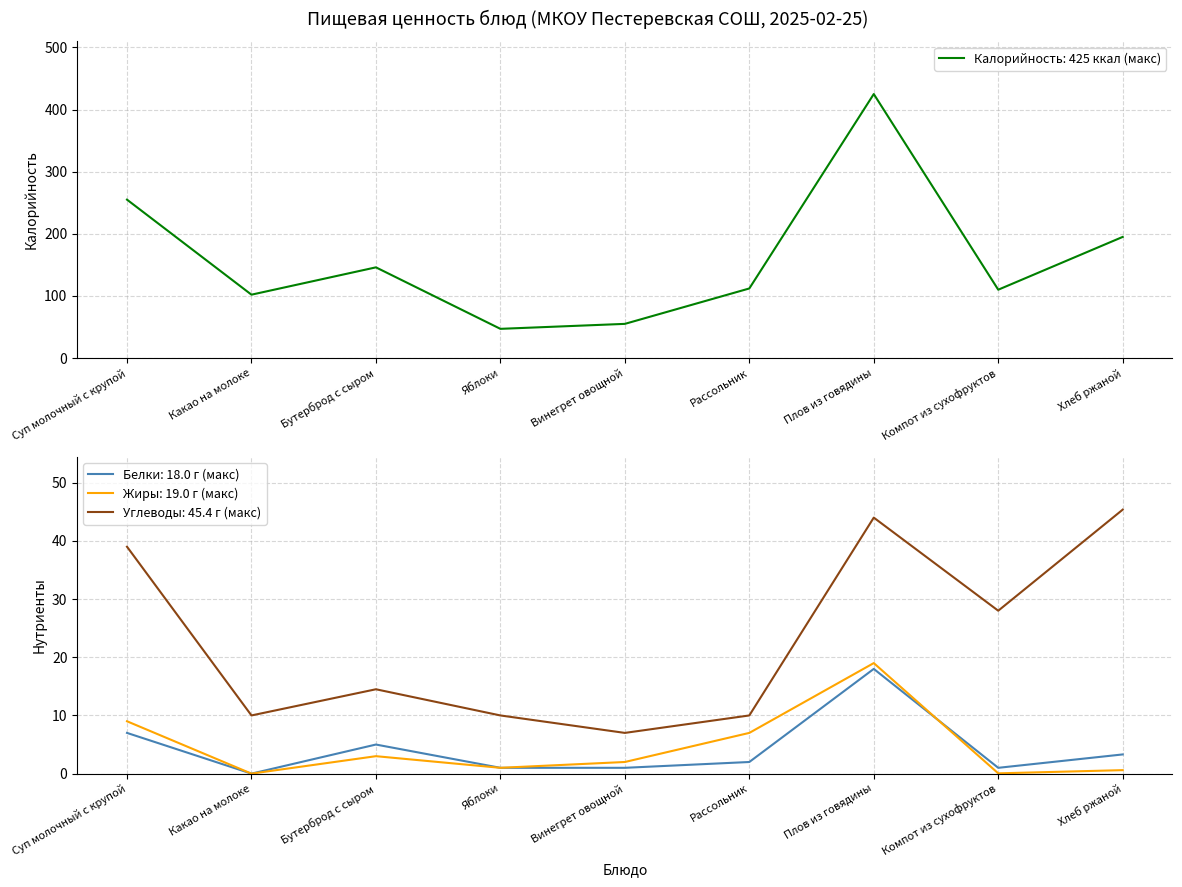

What is the sum of all Жиры values?

41.6